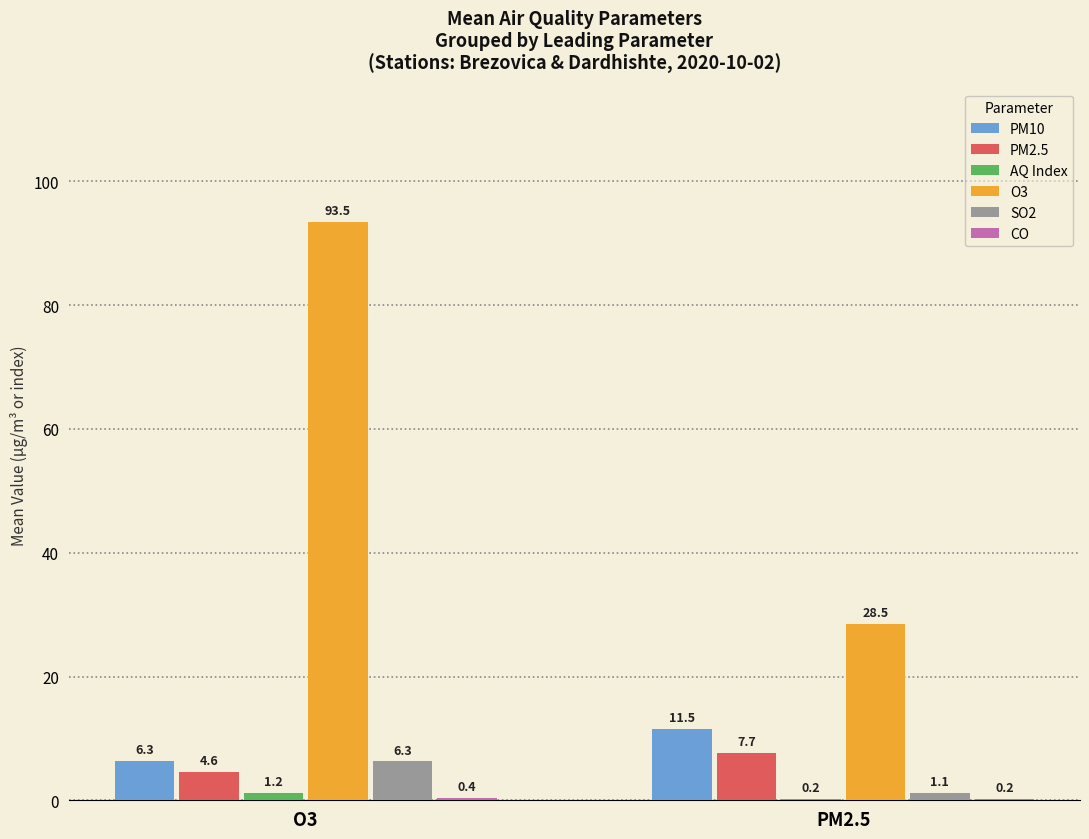

Between O3 and PM2.5, which series saw the biggest shift?

O3